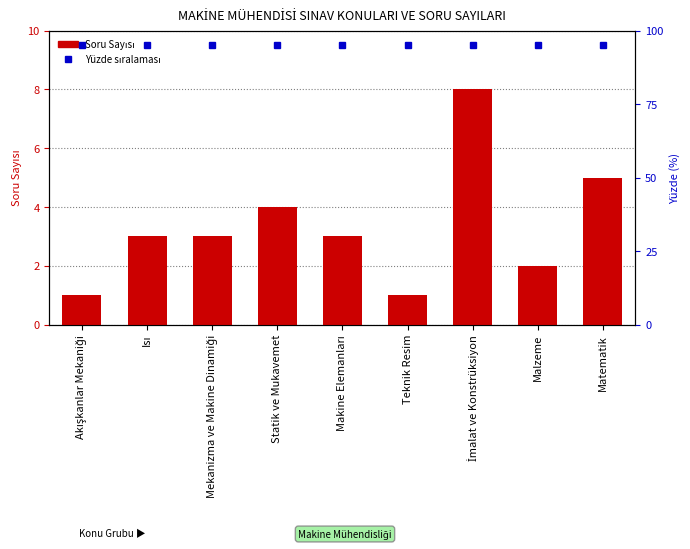

What is the label of the 1st bar from the right?

Matematik